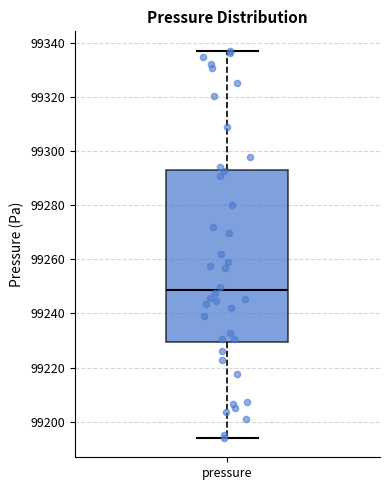

Where does the lower whisker of the box for pressure end on the y-axis? The values are not printed on the chart, so give them approximately, as read against the axis.

99194